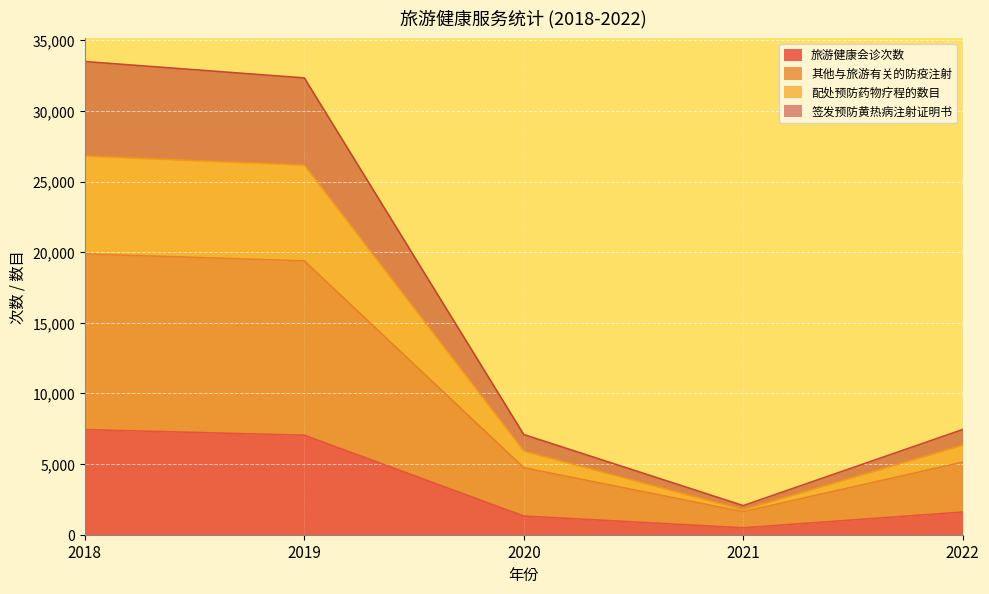

What is the difference between the highest and lowest values at 2022?

5842